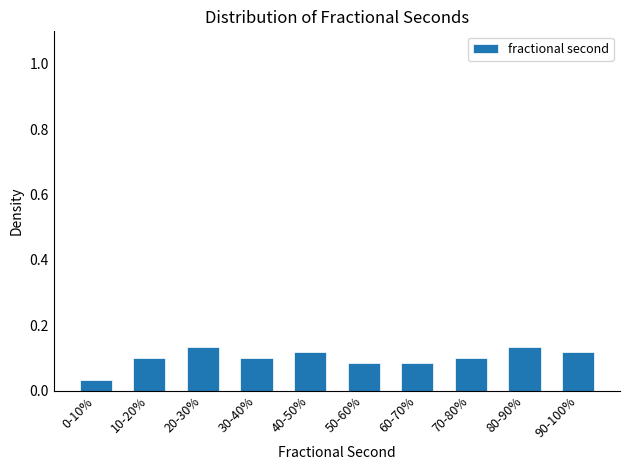

True or false: the data shows 0.1 at 20-30%.

True